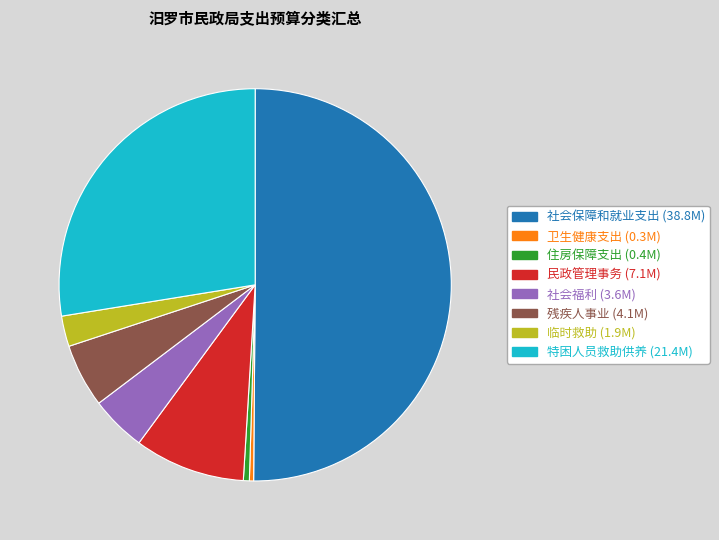

True or false: 民政管理事务 accounts for 1% of the total.

False